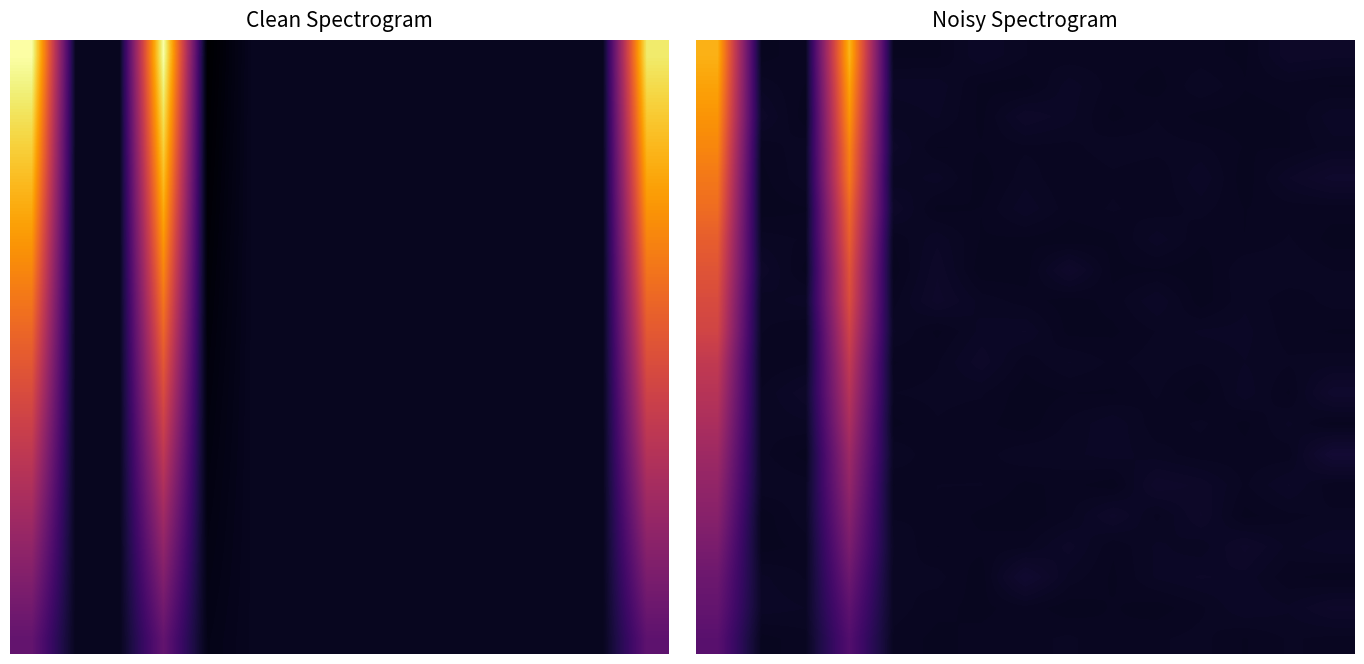

What is the difference between the highest and lowest values at 11?

4024281.4